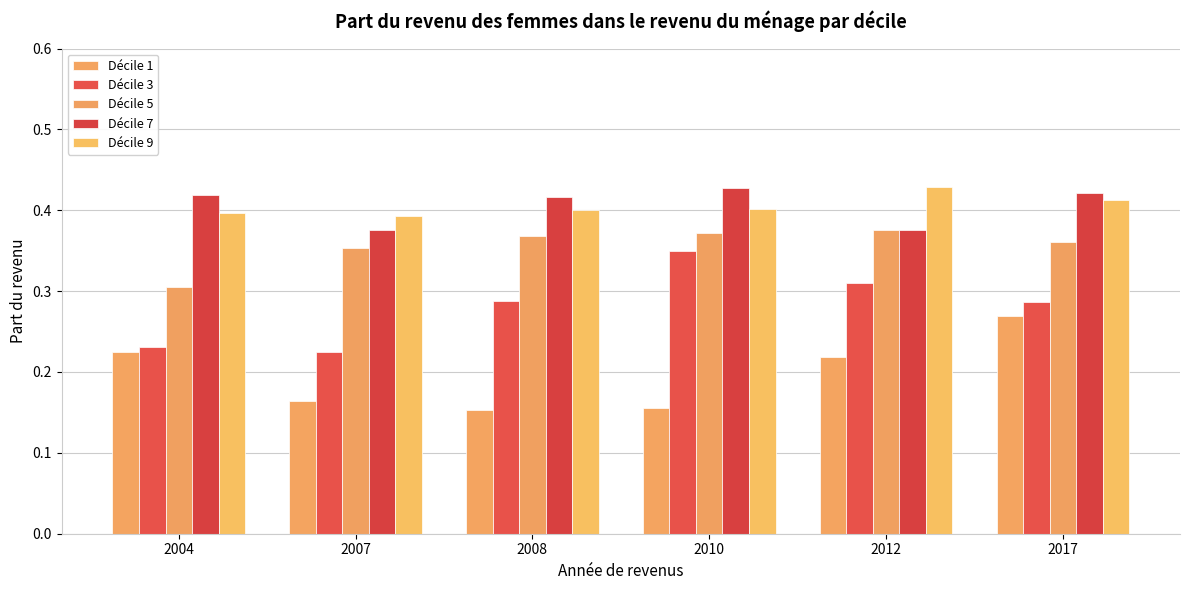

Which series has the largest range (max minus min)?

Décile 3